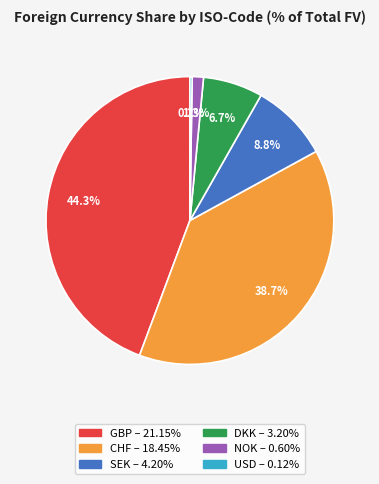

Which category has the biggest portion of the pie?

GBP